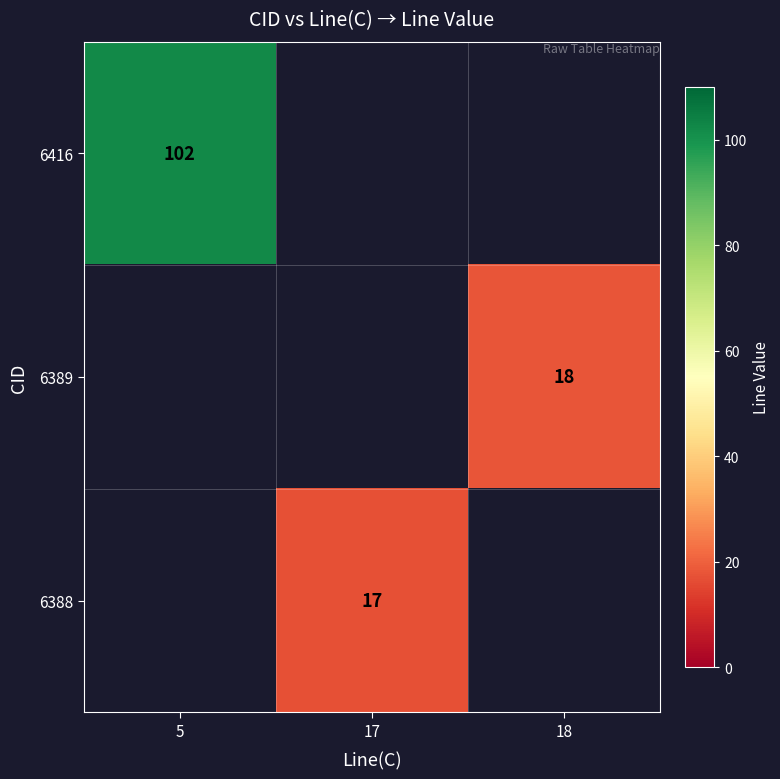

Is it true that 6388 equals 23 at 17?

False